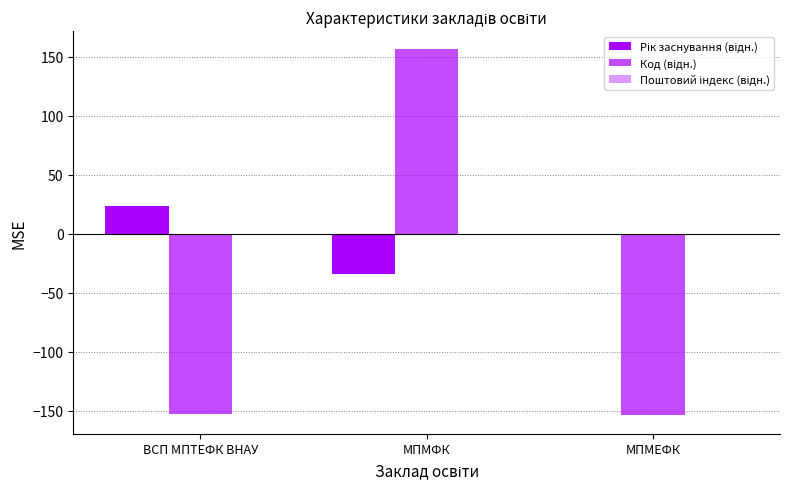

How many groups of bars are there?

3